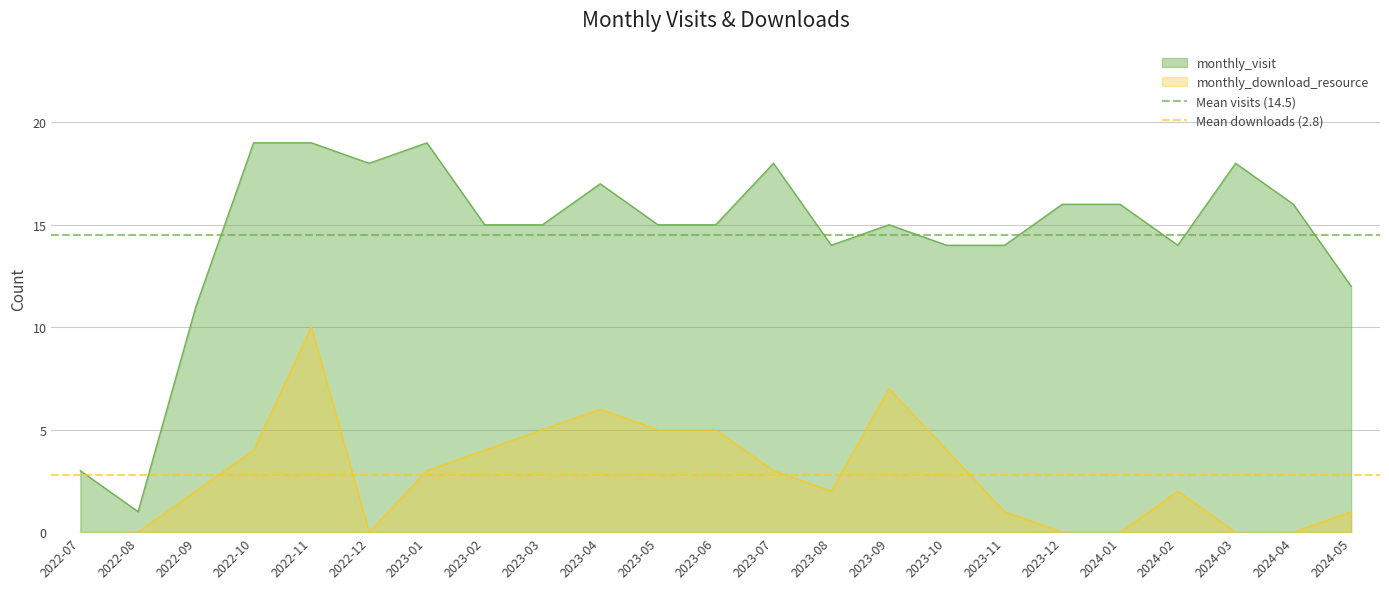

What is the maximum value for monthly_visit?

19